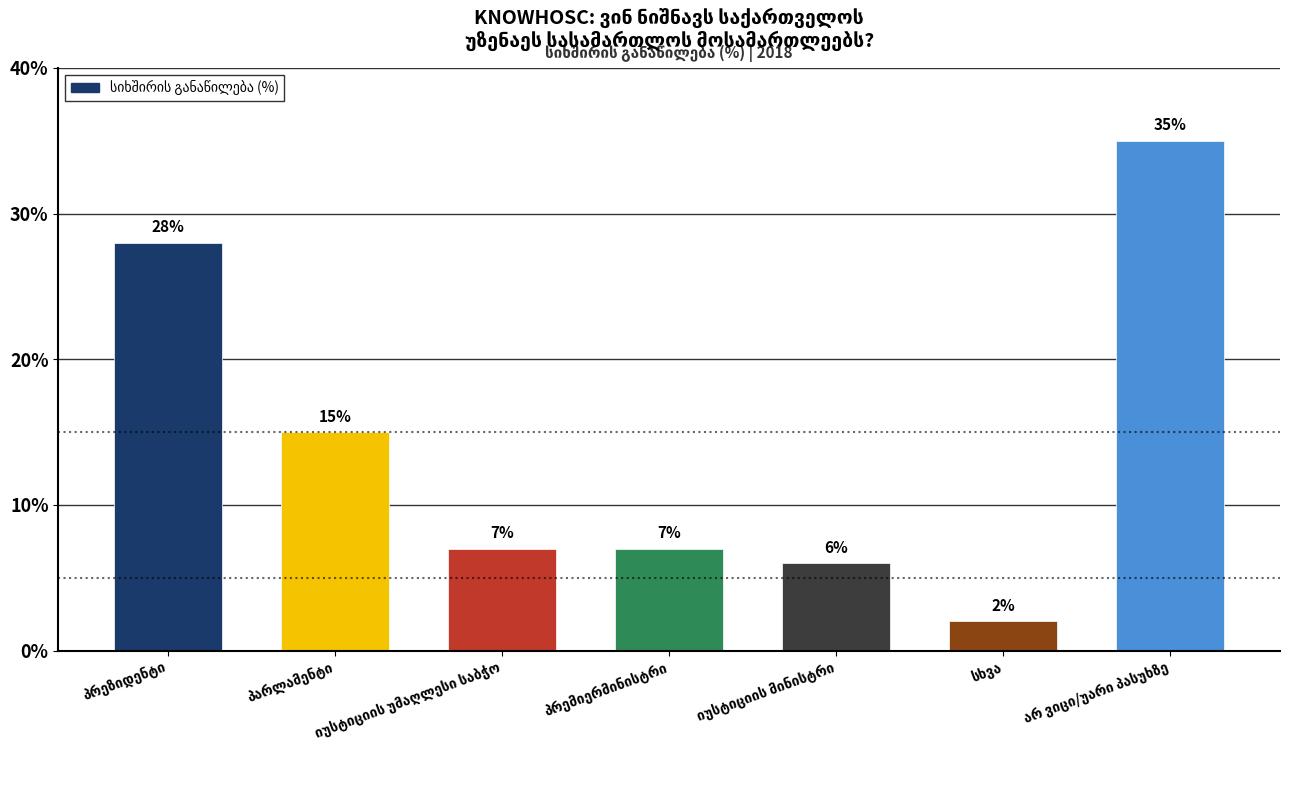

How many bars are there in total?

7